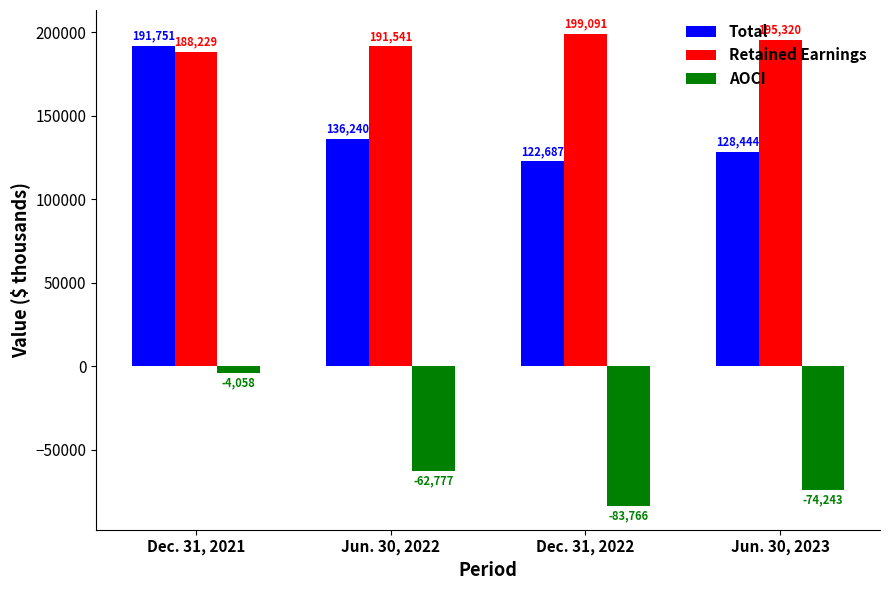

What value does the Retained Earnings series have at Jun. 30, 2023?

195320